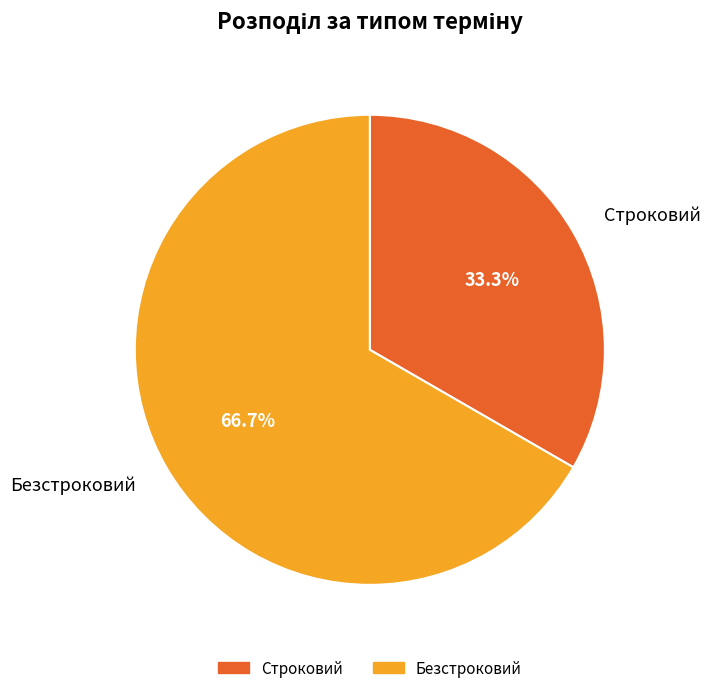

Is it true that Безстроковий is 73% of the pie?

False